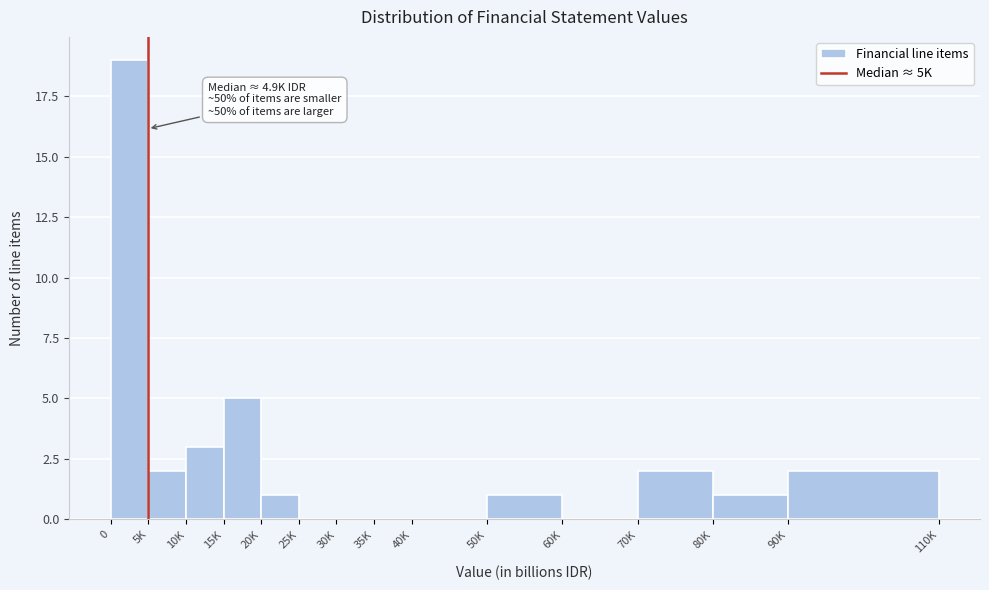

Reading right to left, transcribe all the data shown in this chart.

90K=2	80K=1	70K=2	60K=0	50K=1	40K=0	35K=0	30K=0	25K=0	20K=1	15K=5	10K=3	5K=2	0=19